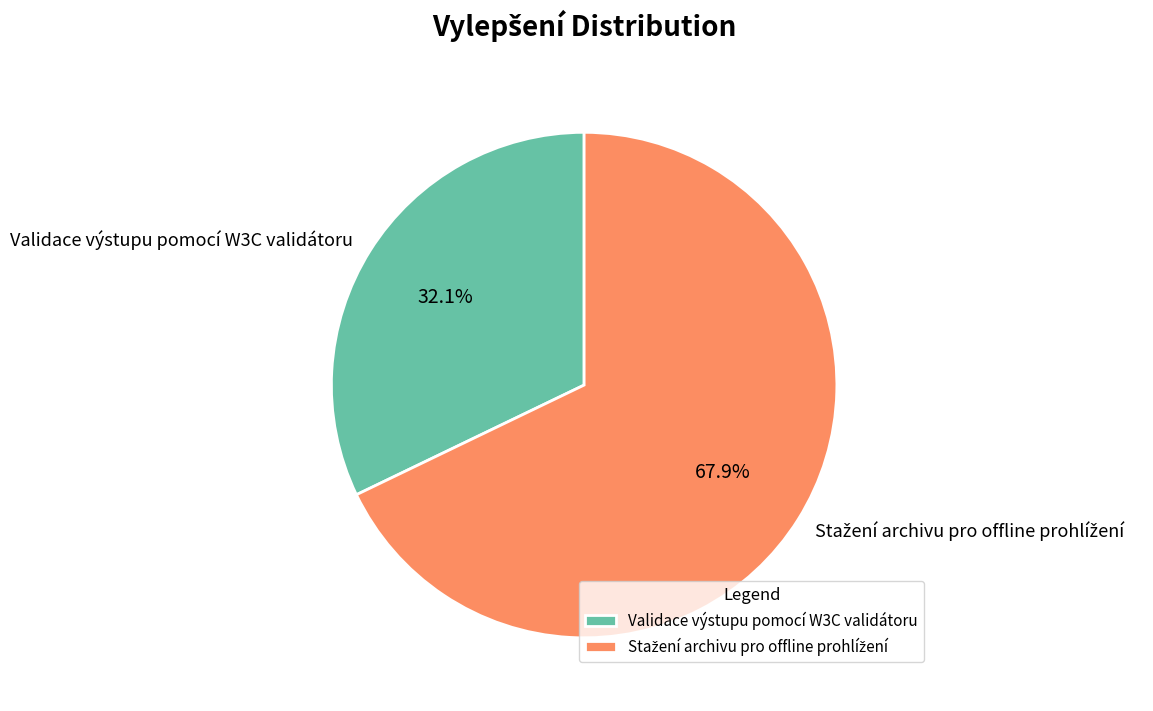

How many slices are in this pie chart?

2